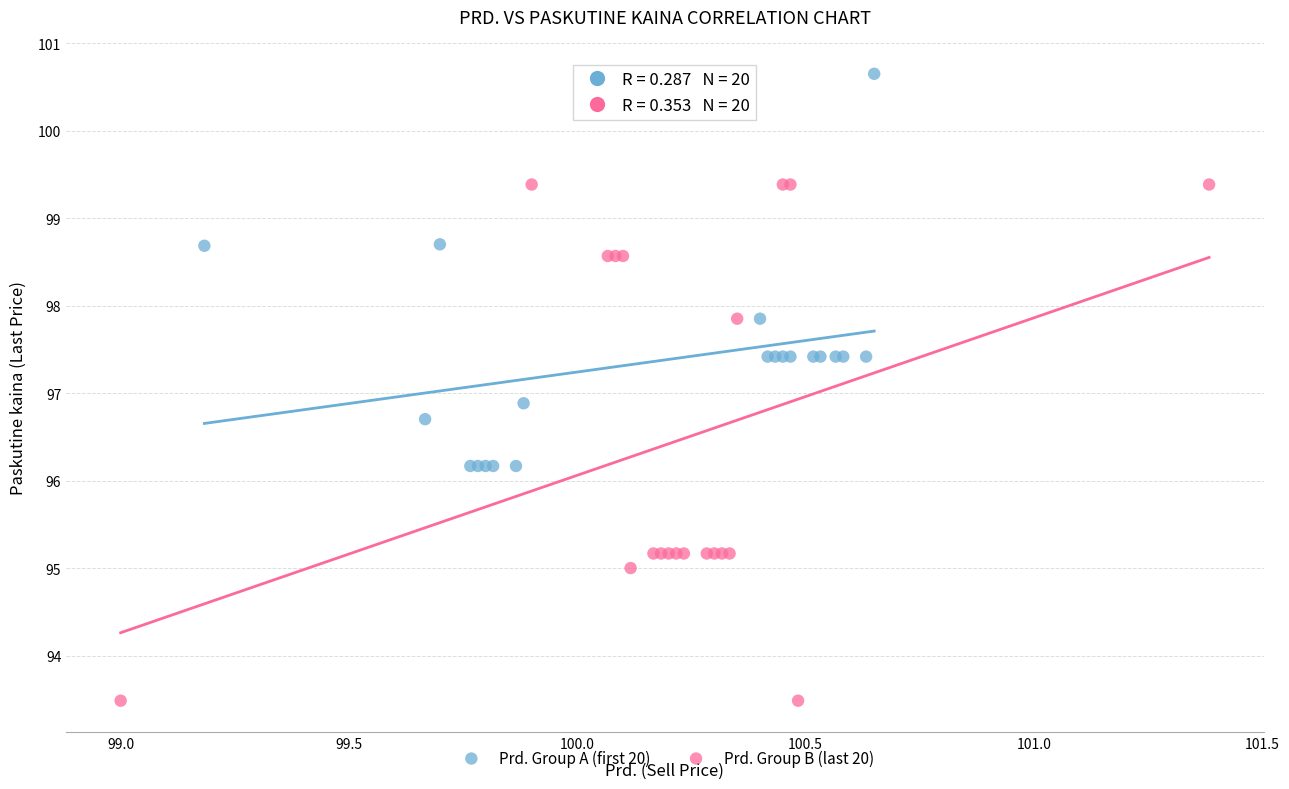

Which series contains the lowest Y value?

Prd. Group B (last 20)